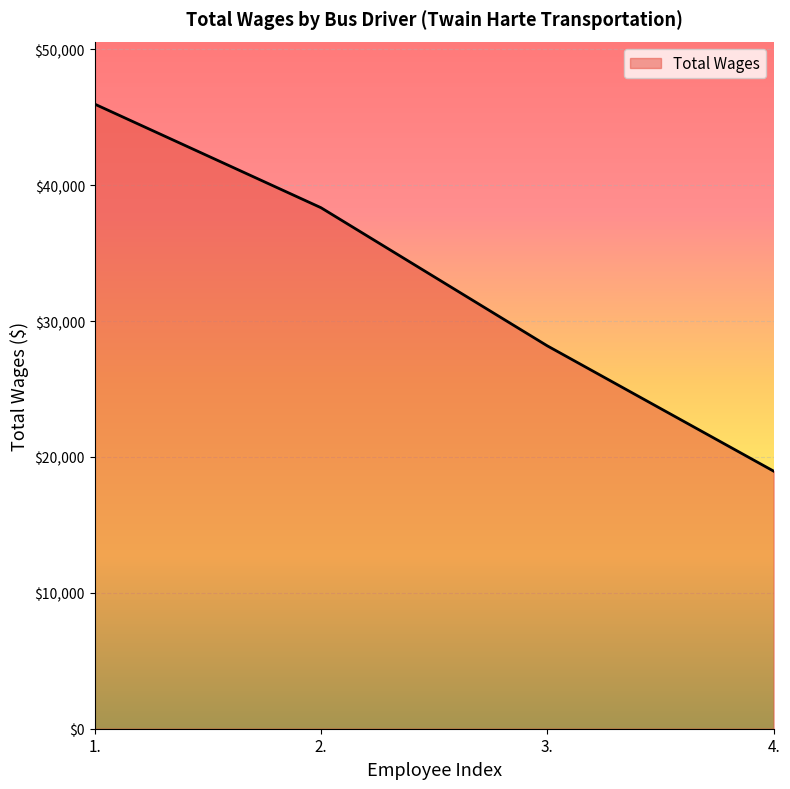

Between 1. and 3., which is larger?

1.